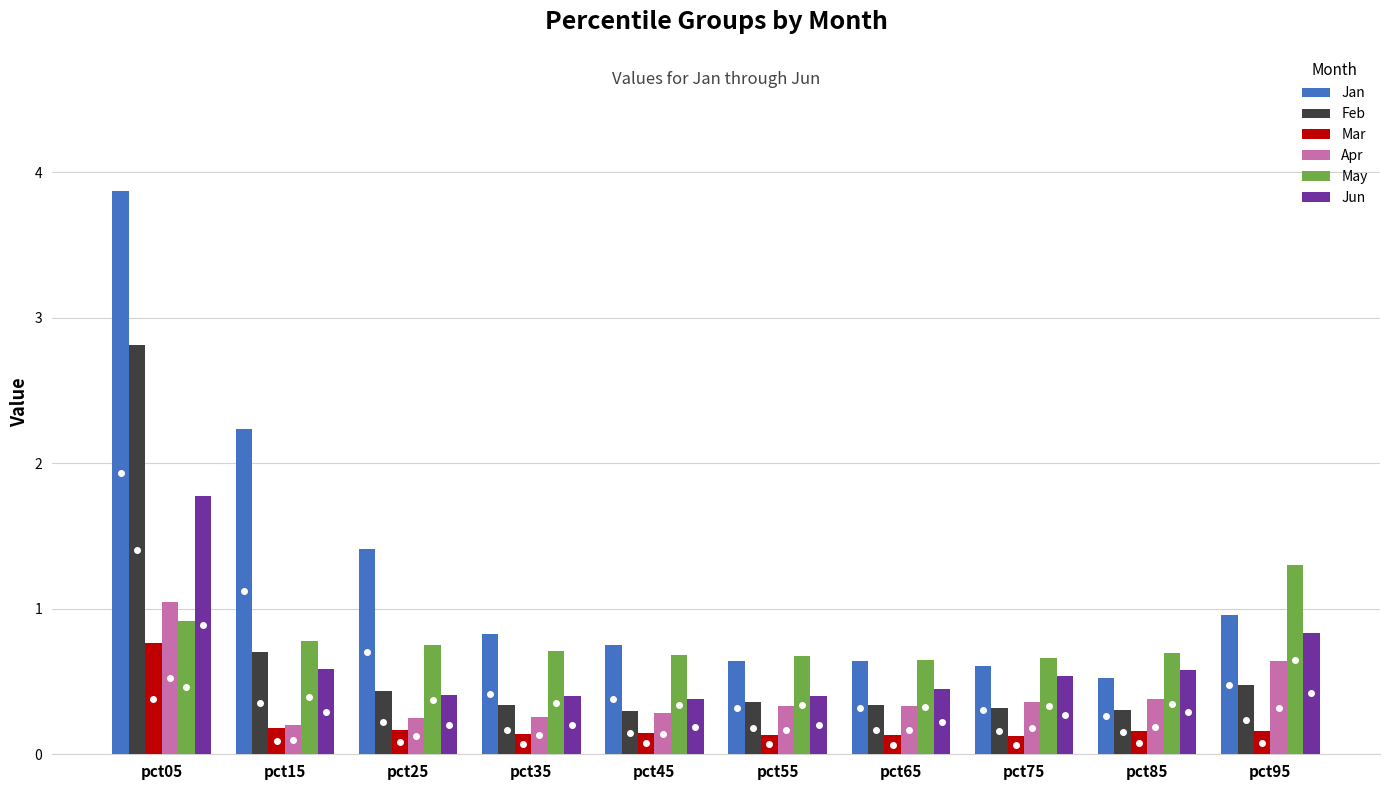

At how many categories does at least one series exceed 3?

1